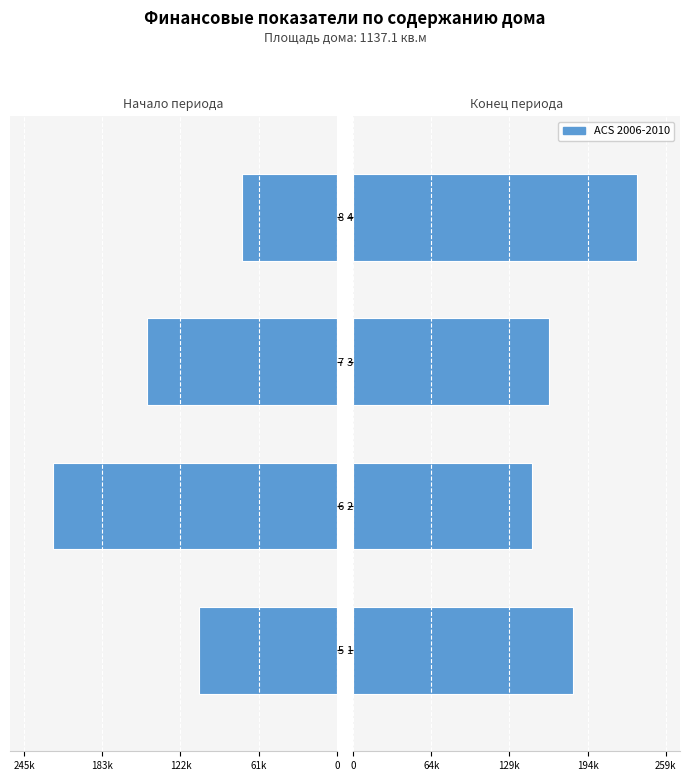

What is the average value?

182514.9